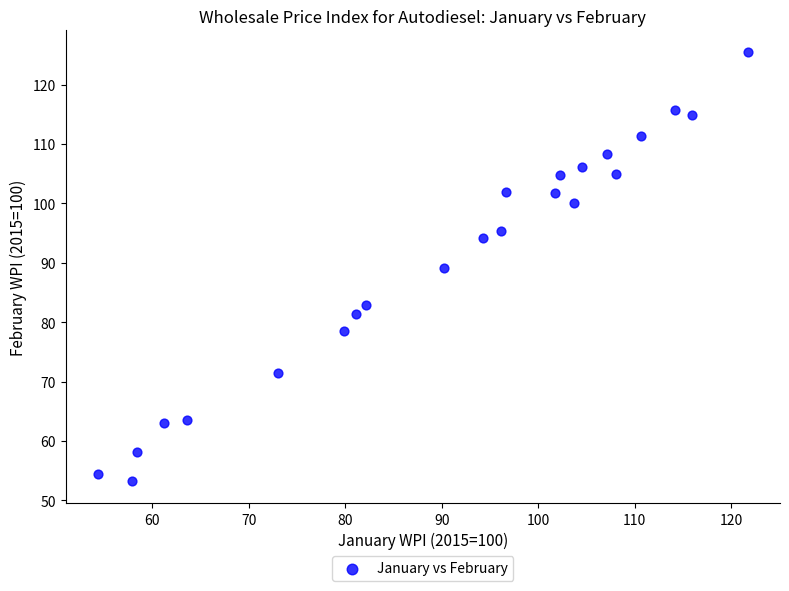

What is the range of X values (max minus min)?

67.3